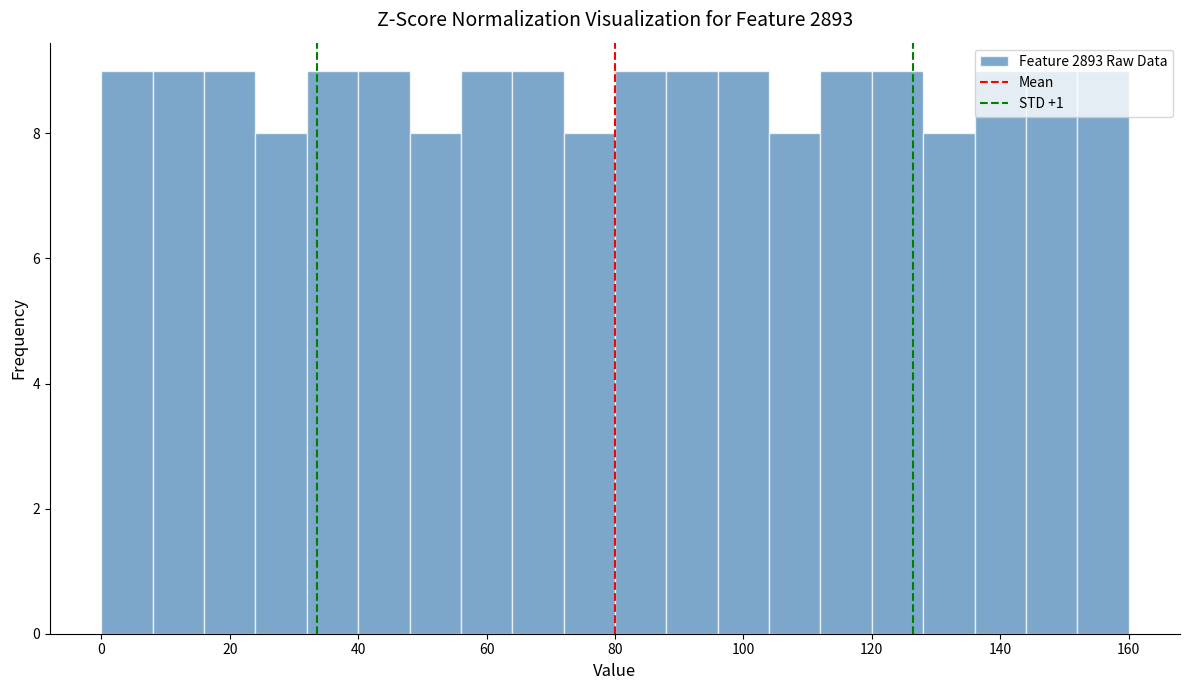

What is the height of the bar covering 40 to 48 on the x-axis? The values are not printed on the chart, so give them approximately, as read against the axis.

9